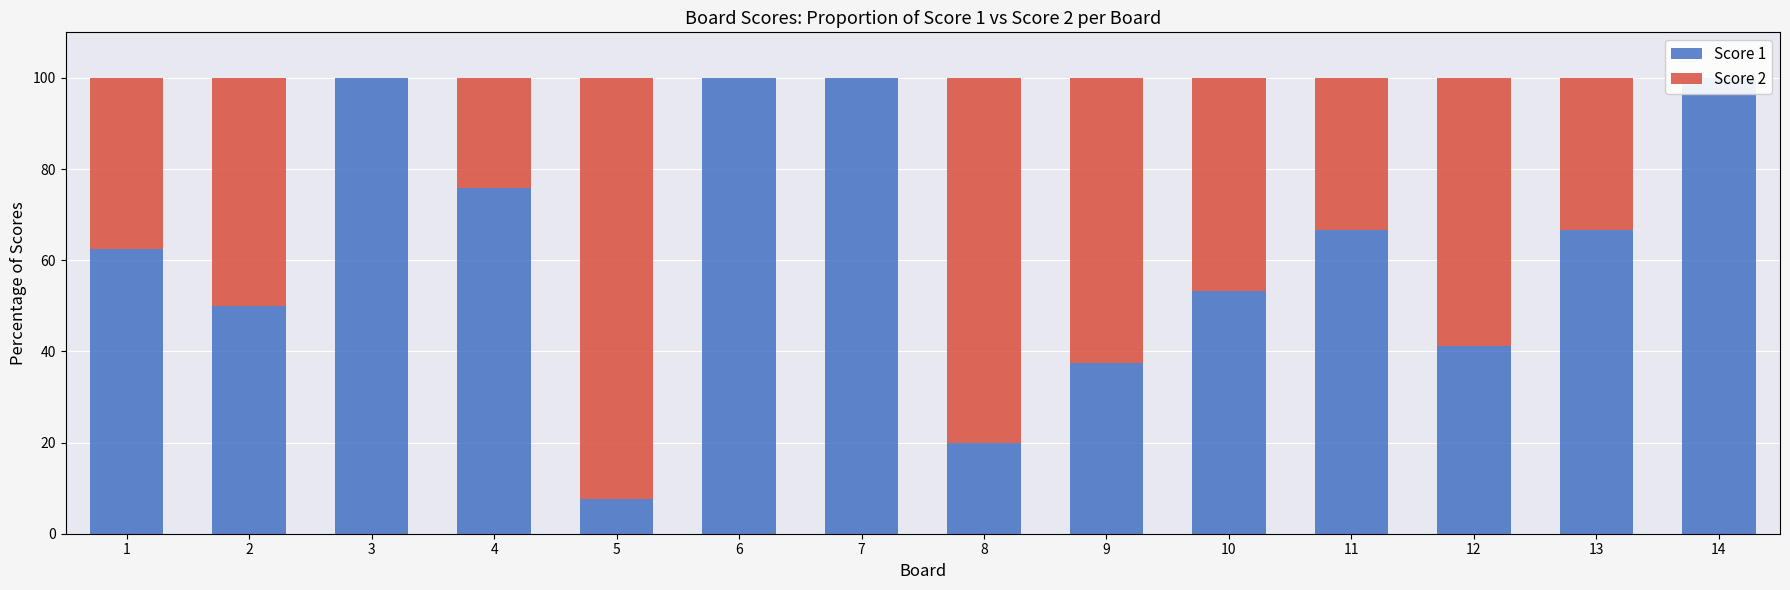

Reading left to right, transcribe all the data shown in this chart.

Score 1: 1=62.5	2=50.0	3=100.0	4=75.9	5=7.7	6=100.0	7=100.0	8=20.0	9=37.5	10=53.3	11=66.7	12=41.2	13=66.7	14=100.0
Score 2: 1=37.5	2=50.0	3=0.0	4=24.1	5=92.3	6=0.0	7=0.0	8=80.0	9=62.5	10=46.7	11=33.3	12=58.8	13=33.3	14=0.0